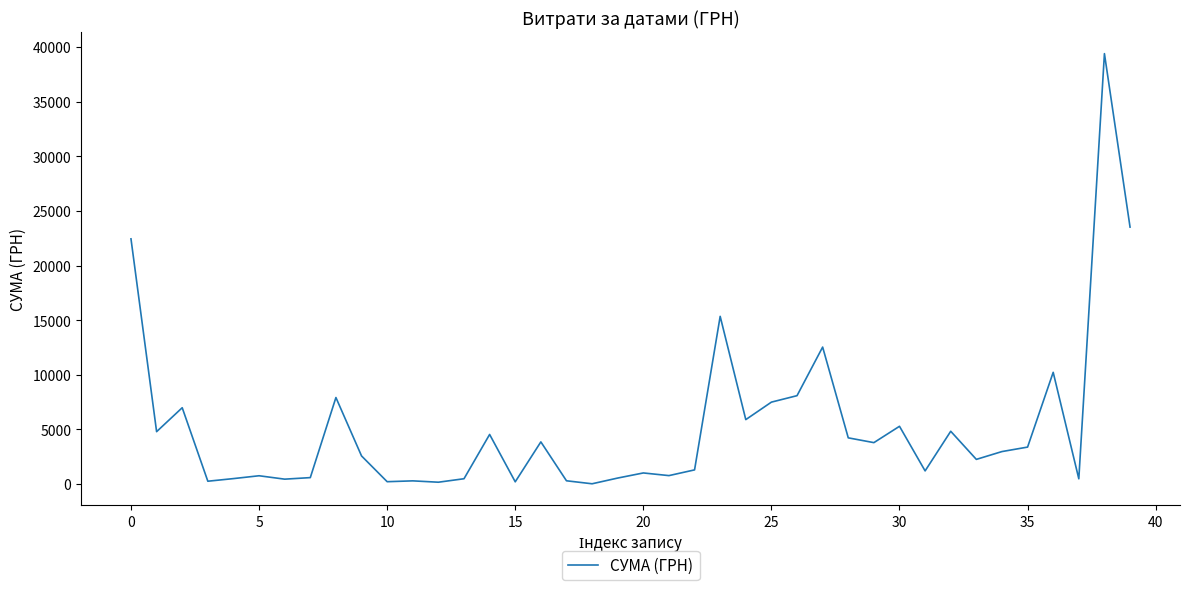

What is the greatest value displayed?

39389.0